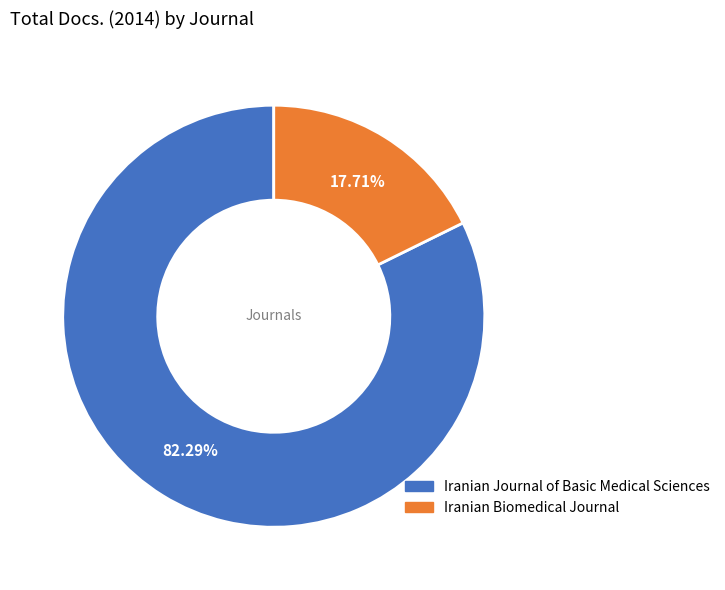

What is the majority slice?

Iranian Journal of Basic Medical Sciences